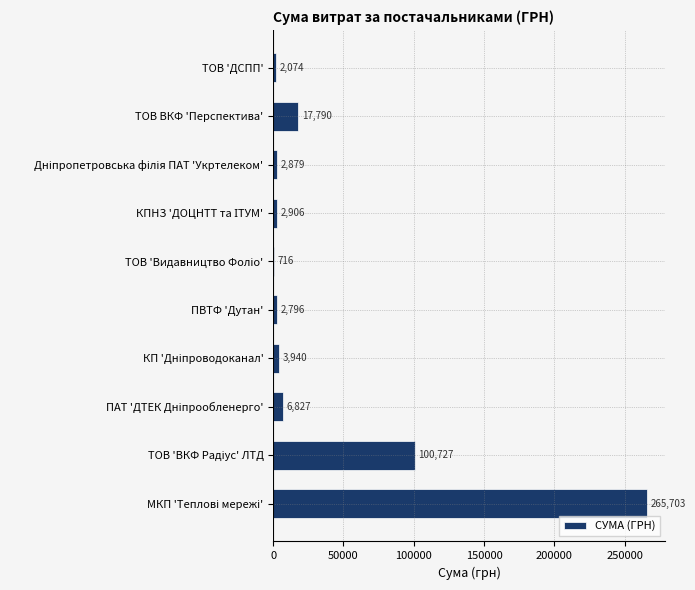

What is the greatest value displayed?

265703.1